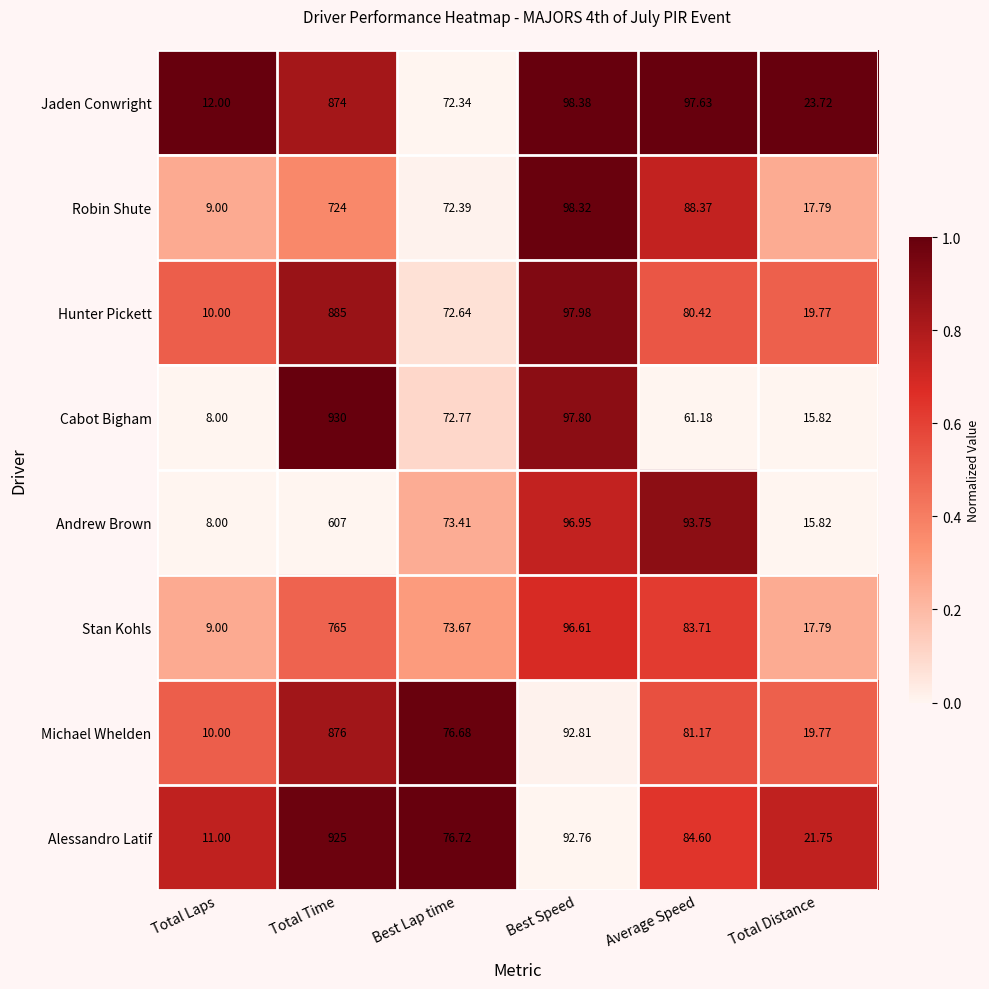

Which label corresponds to the largest value in the chart?

Total Time